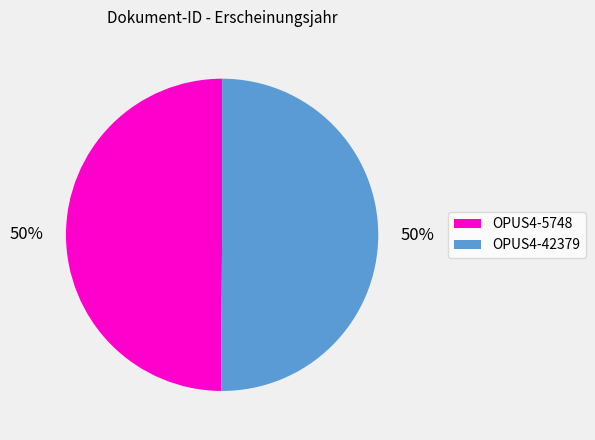

What is the ratio of the value at OPUS4-42379 to the value at OPUS4-5748?

1.0